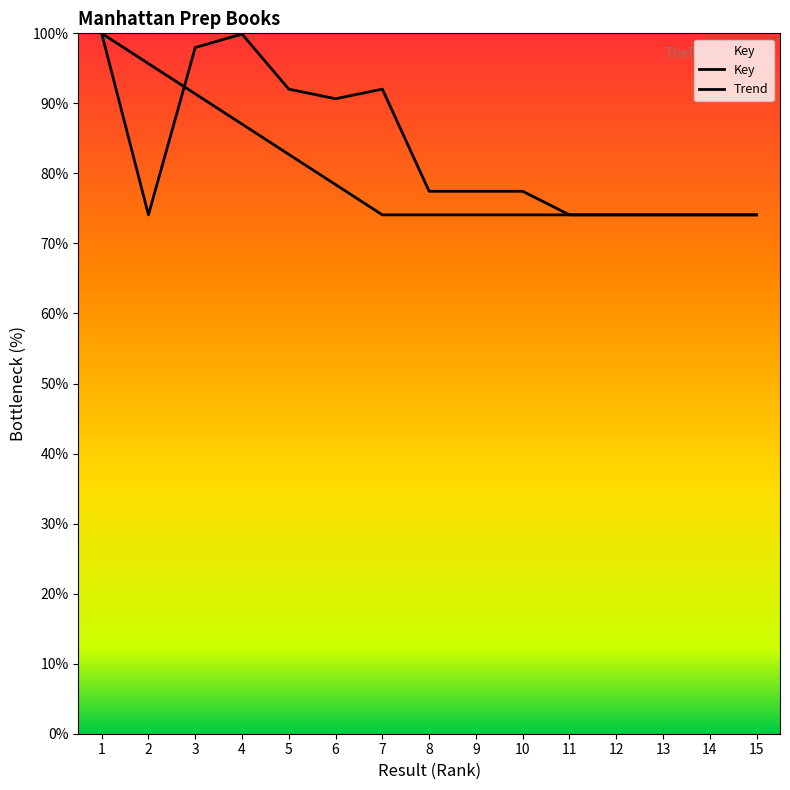

List the labels in order of value, smallest first.

12, 11, 15, 14, 13, 2, 8, 10, 9, 6, 5, 7, 3, 4, 1